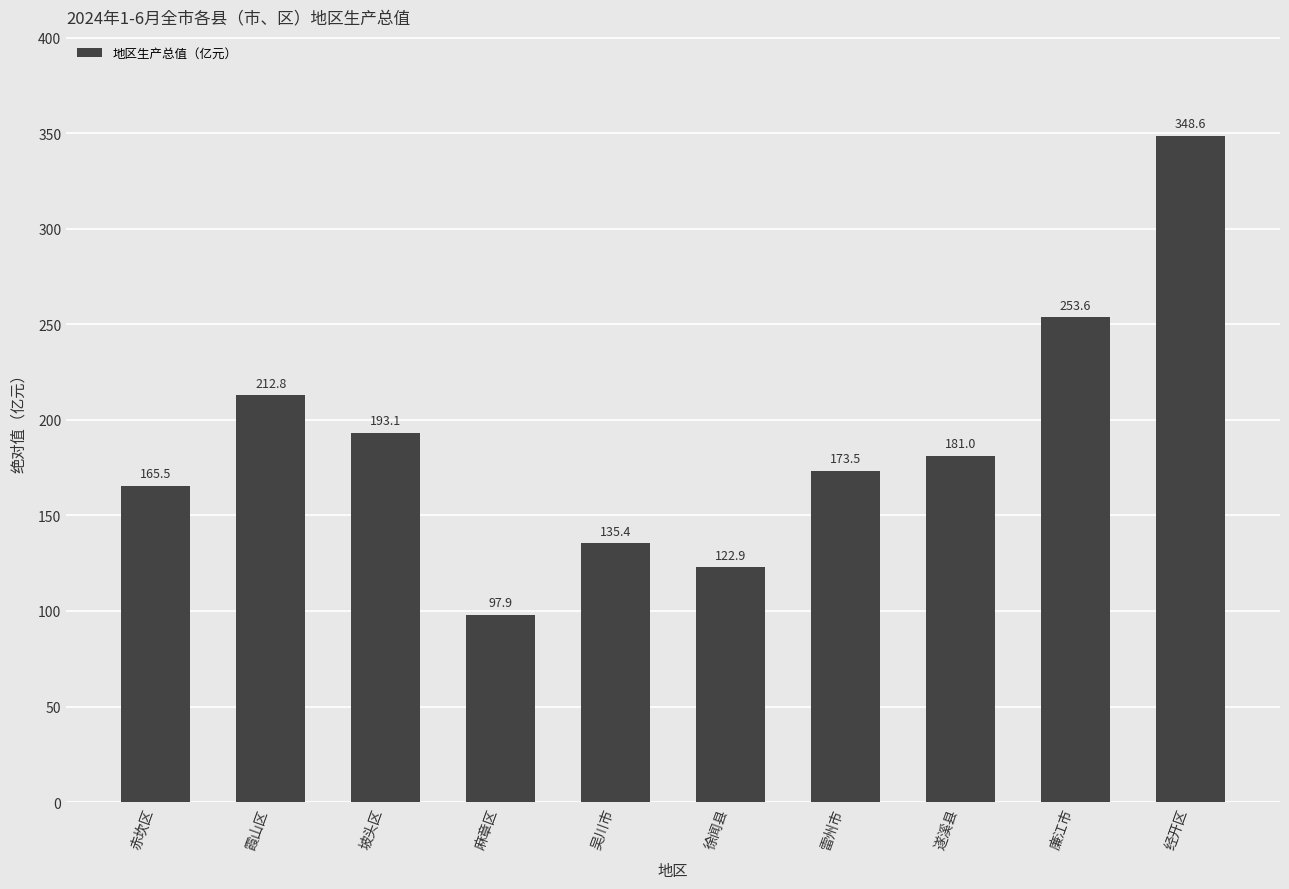

Does the chart contain any negative values?

No